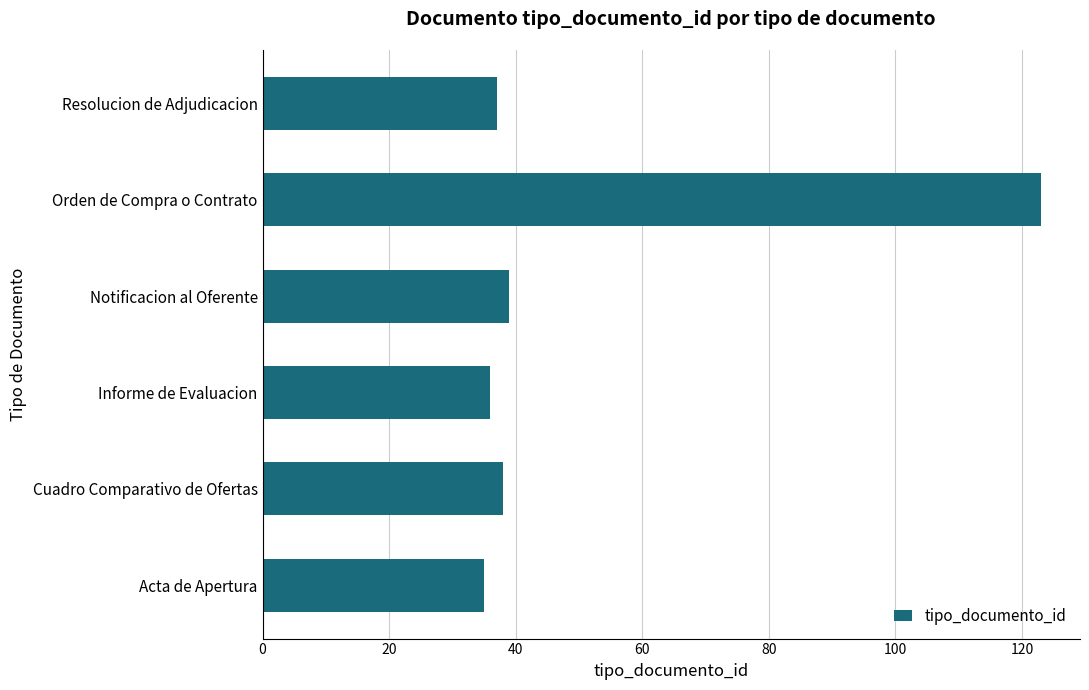

What is the minimum value shown in the chart?

35